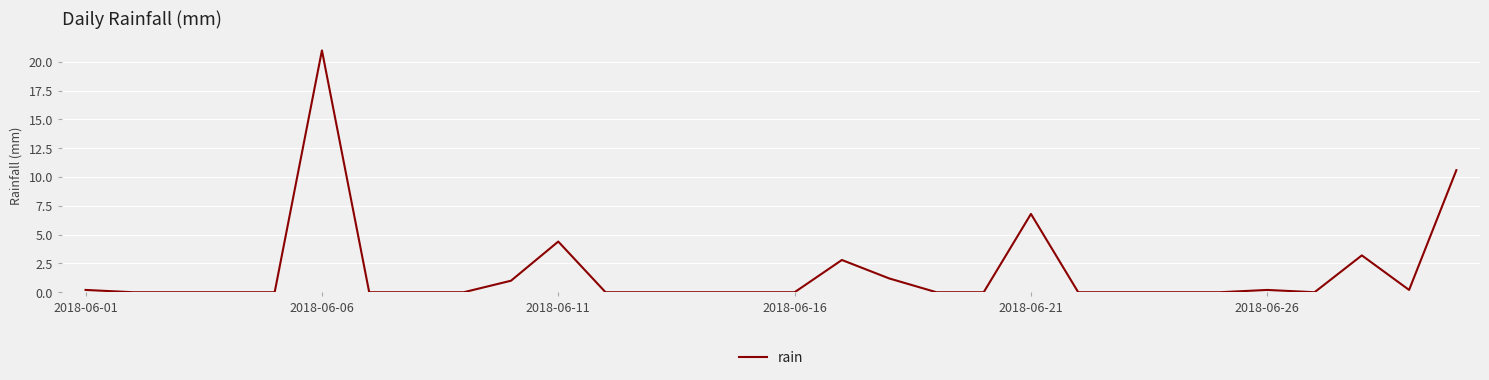

Reading right to left, transcribe all the data shown in this chart.

10.6	0.2	3.2	0.0	0.2	0.0	0.0	0.0	0.0	6.8	0.0	0.0	1.2	2.8	0.0	0.0	0.0	0.0	0.0	4.4	1.0	0.0	0.0	0.0	21.0	0.0	0.0	0.0	0.0	0.2